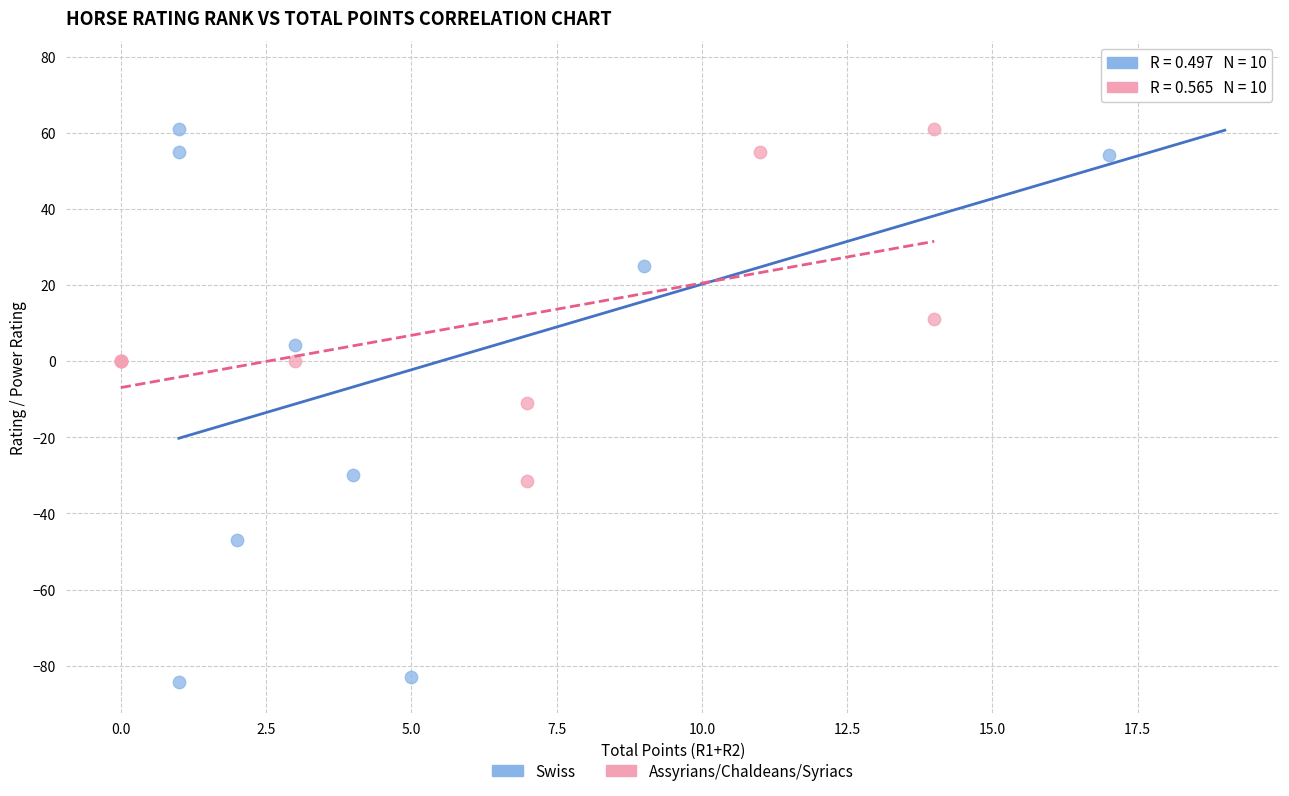

Which series contains the highest Y value?

Swiss